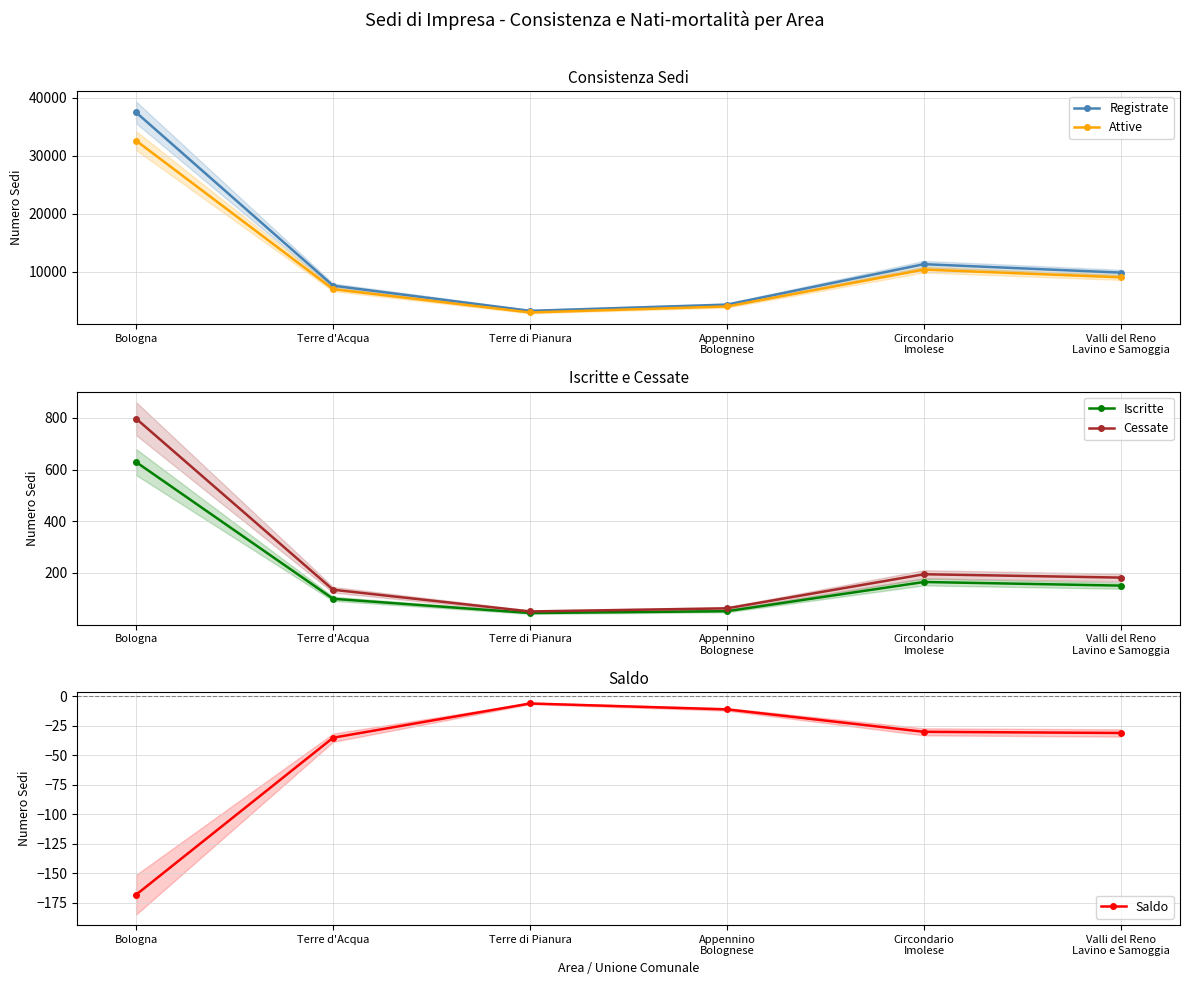

Rank the categories by Attive value from highest to lowest.

Bologna, Circondario
Imolese, Valli del Reno
Lavino e Samoggia, Terre d'Acqua, Appennino
Bolognese, Terre di Pianura